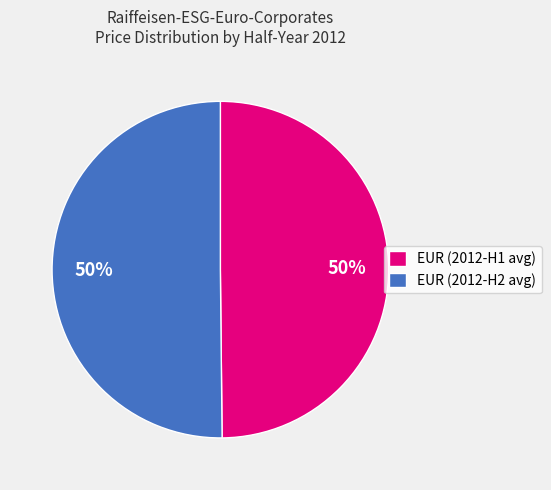

What percentage is the EUR (2012-H2 avg) slice, to the nearest percent?

50%